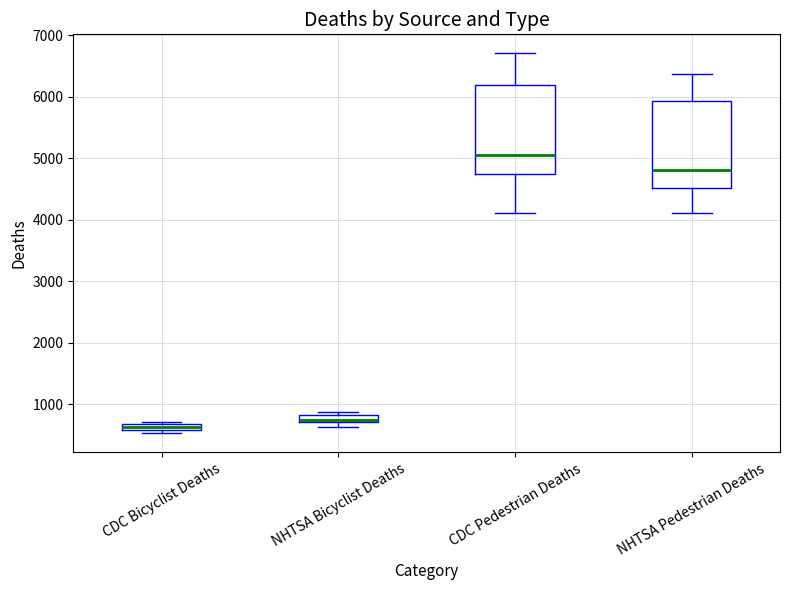

Where is the upper edge of the box for CDC Bicyclist Deaths on the y-axis? The values are not printed on the chart, so give them approximately, as read against the axis.

700